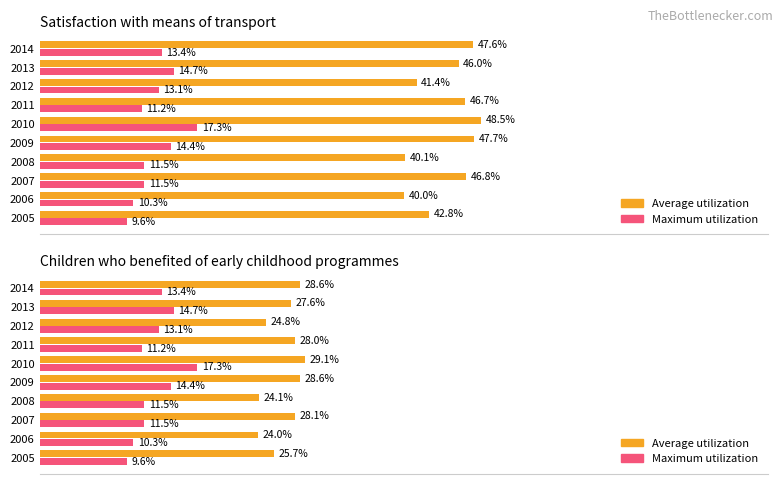

What is the average value of the Maximum utilization series?

12.7